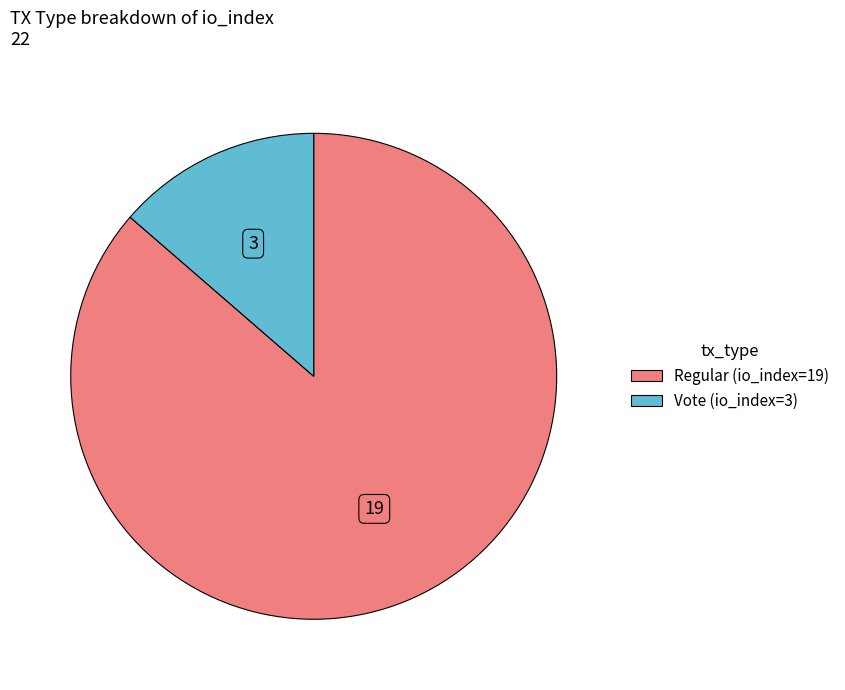

Rank the categories by value from highest to lowest.

Regular (io_index=19), Vote (io_index=3)